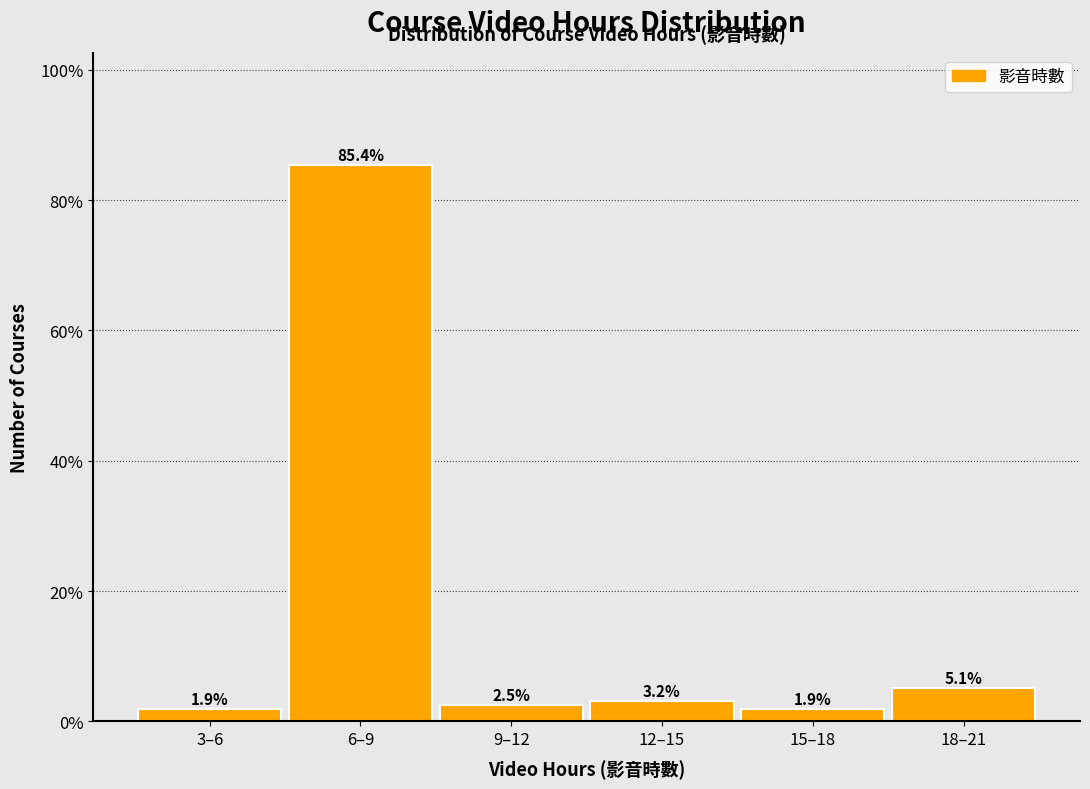

Reading right to left, what are all the values shown in this chart?

18–21=5.1	15–18=1.9	12–15=3.2	9–12=2.5	6–9=85.4	3–6=1.9